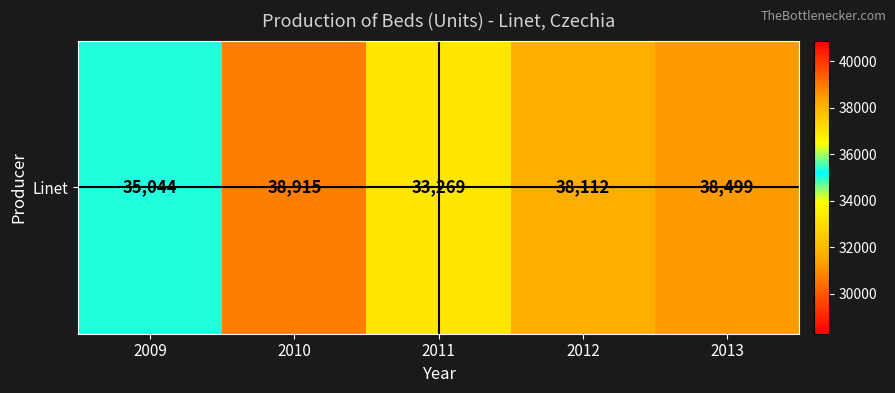

What is the sum of the values at 2009 and 2012?

73156